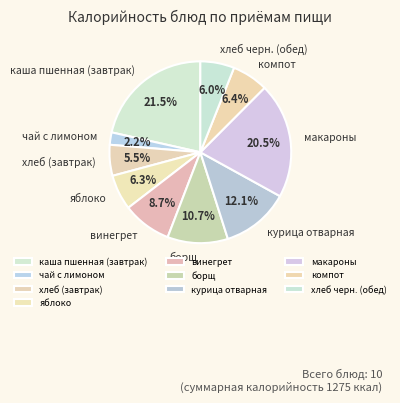

Between макароны and компот, which is larger?

макароны